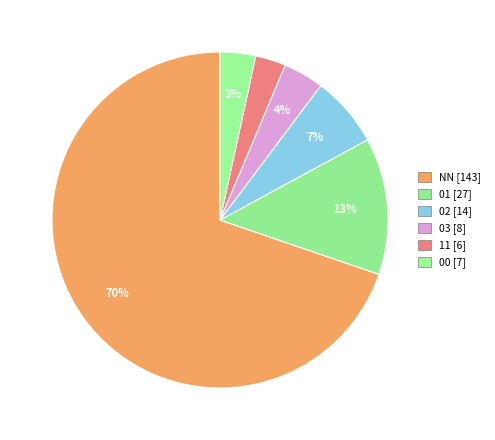

Count the number of slices in the pie.

6